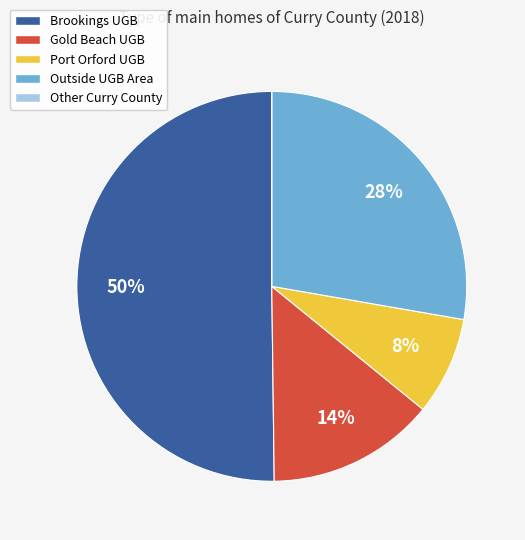

To the nearest percent, what is the difference between the Brookings UGB and Gold Beach UGB slice percentages?

36%